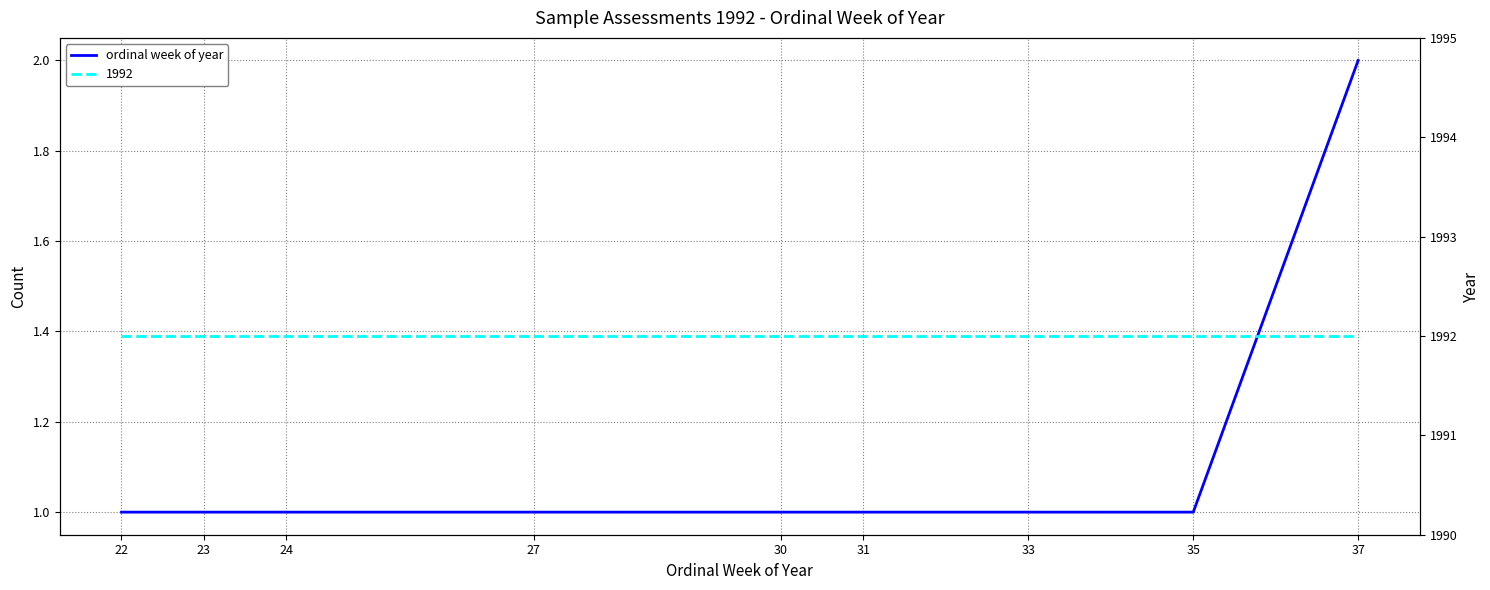

Which has a higher value, 37 or 24?

37